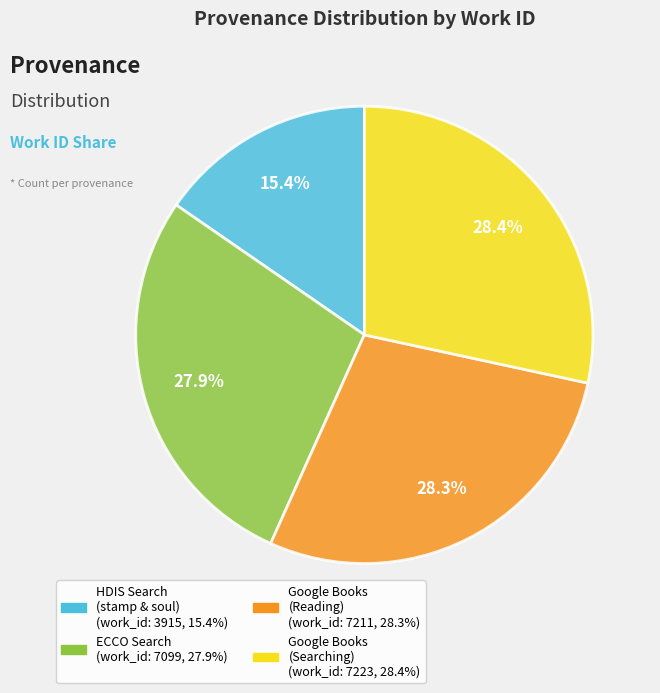

Is there any slice that represents more than half of the pie?

No